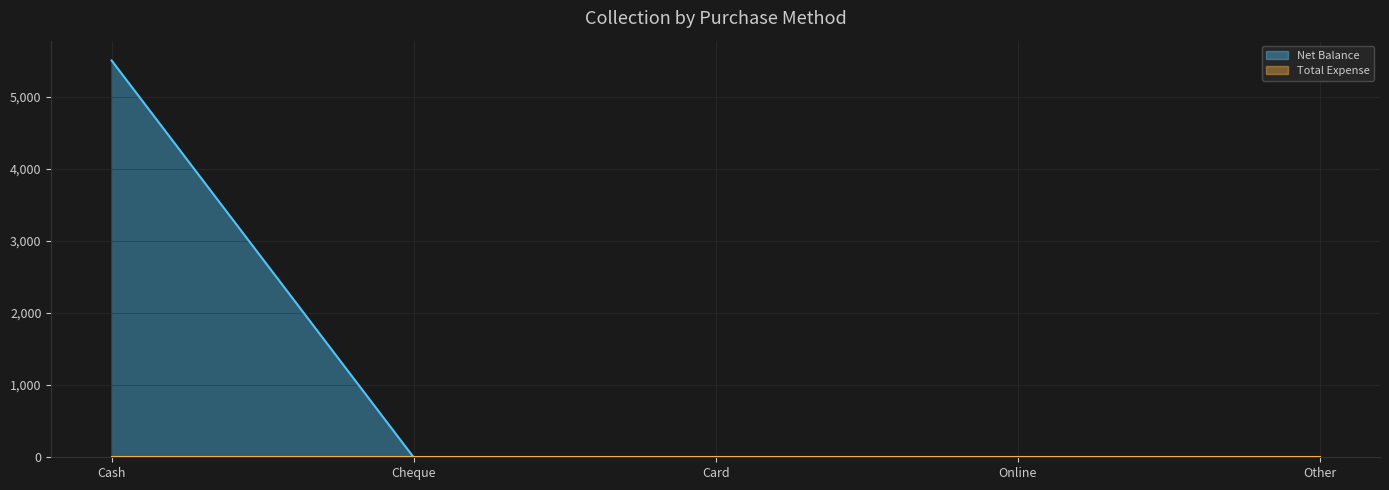

What position from the right is Cash?

5